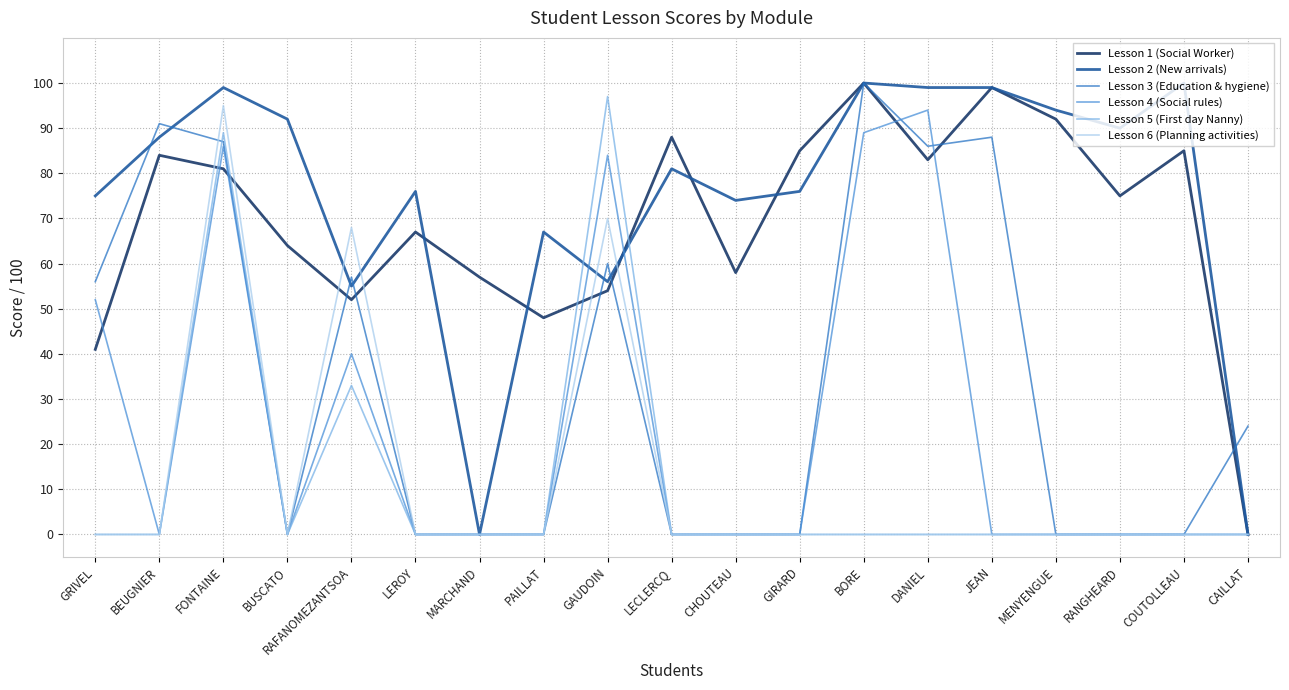

At which label does Lesson 6 (Planning activities) reach its peak?

FONTAINE